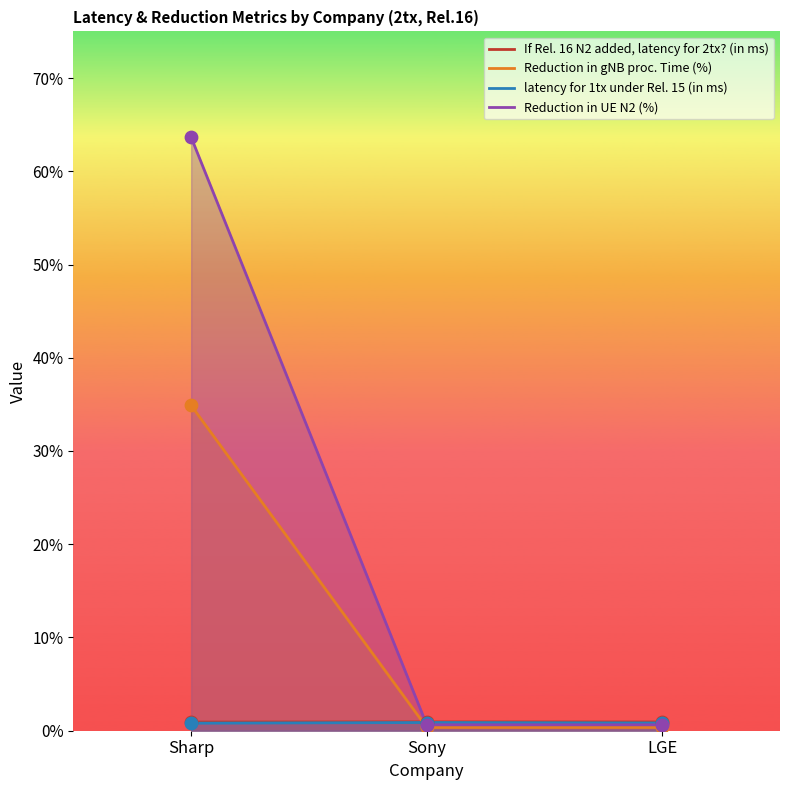

What are all the series names shown in the legend?

If Rel. 16 N2 added, latency for 2tx? (in ms), Reduction in gNB proc. Time (%), latency for 1tx under Rel. 15 (in ms), Reduction in UE N2 (%)